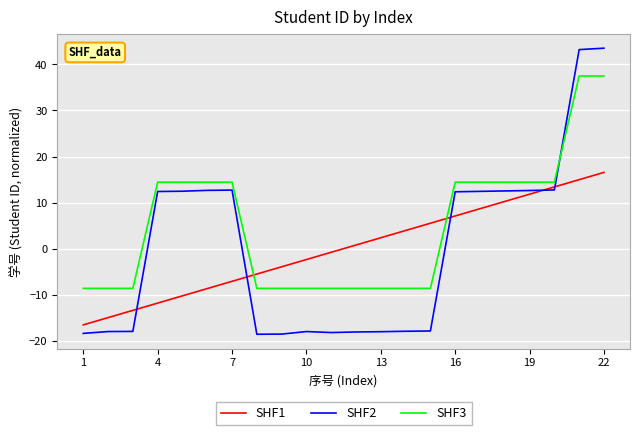

In SHF2, how many points are lower than both neighbors (excluding endpoints)?

2